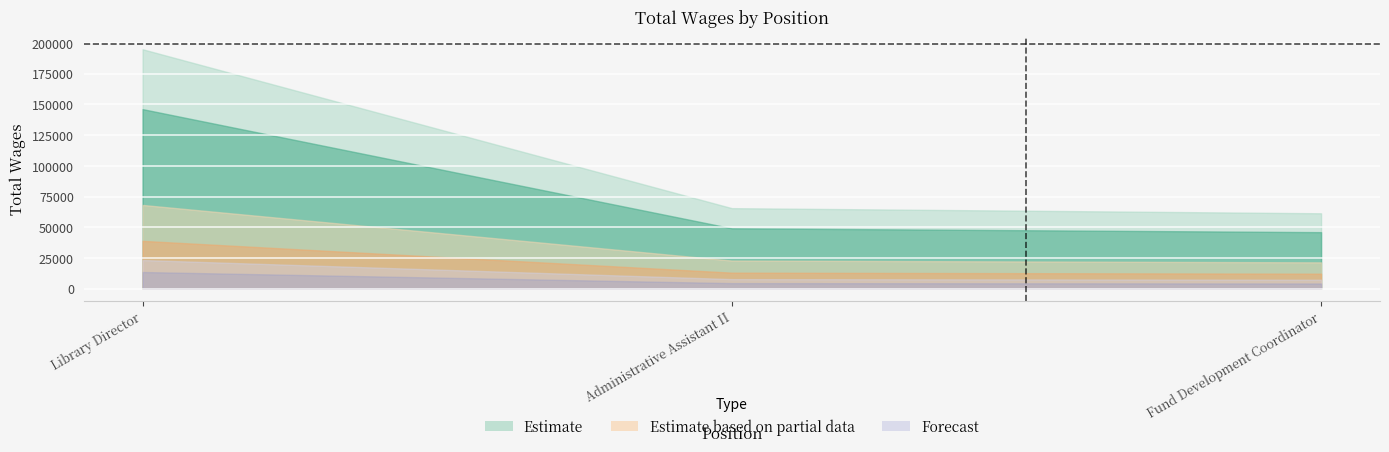

What is the sum of all values?

321969